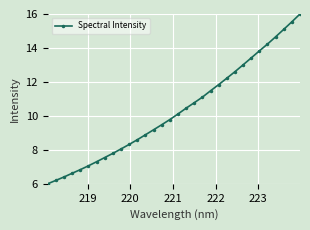

True or false: there are more than 0 points higher than both neighbors.

False